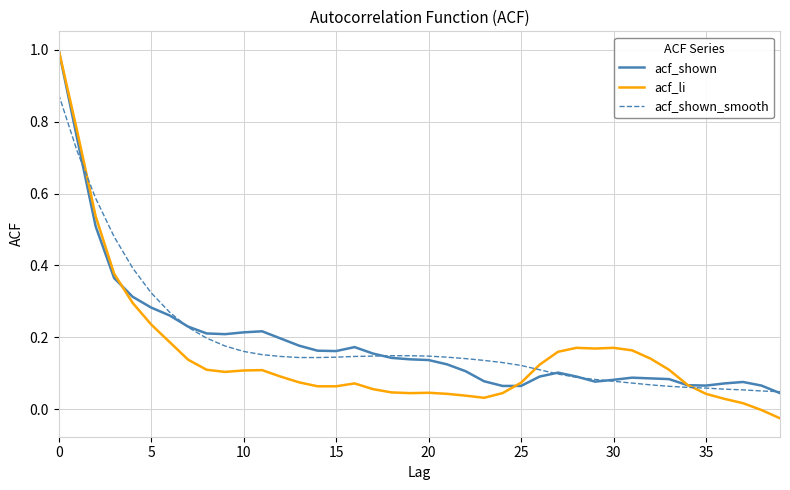

Which series has the largest range (max minus min)?

acf_li